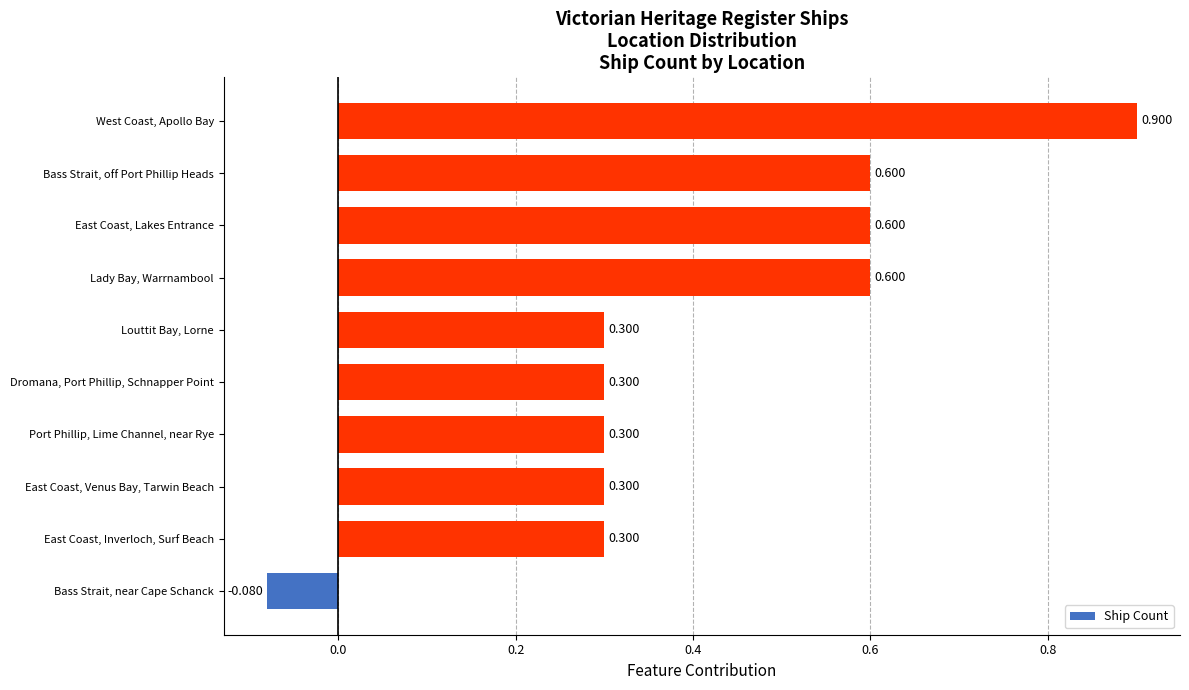

Count the number of data series in this chart.

1